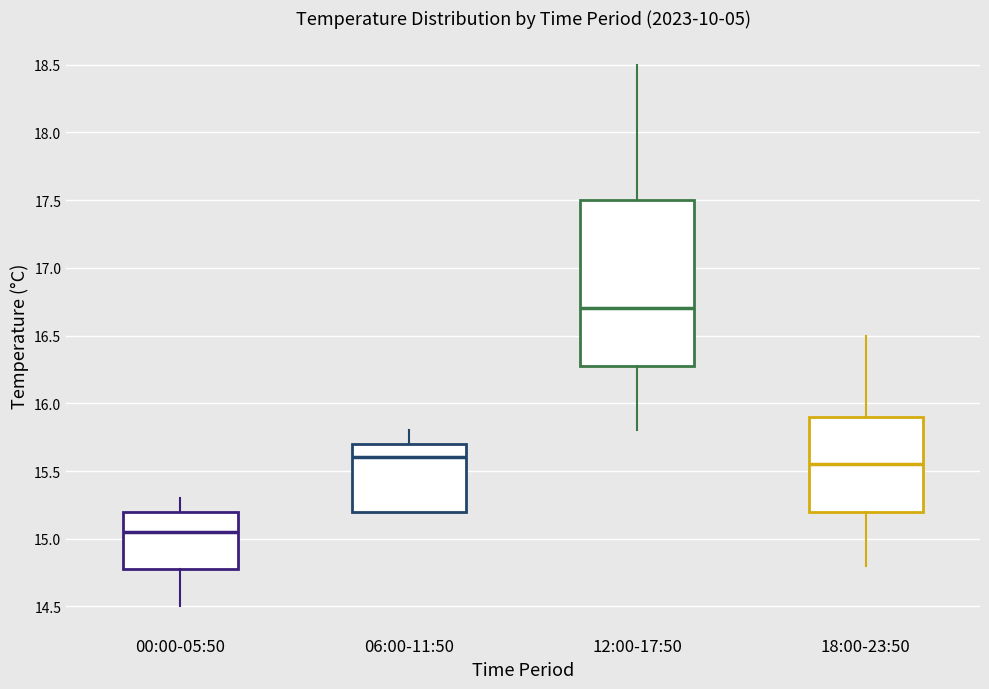

Which box has the lowest median line?

00:00-05:50